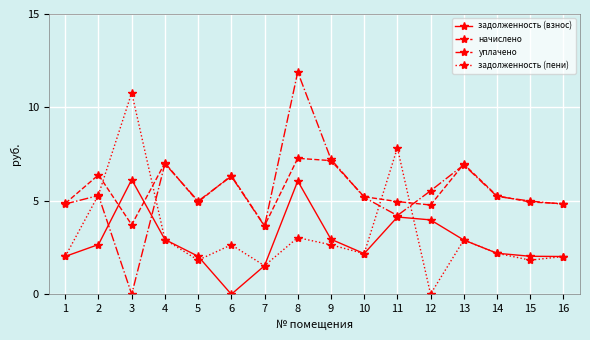

What is the difference between the maximum and minimum values in the задолженность (пени) series?

10.8